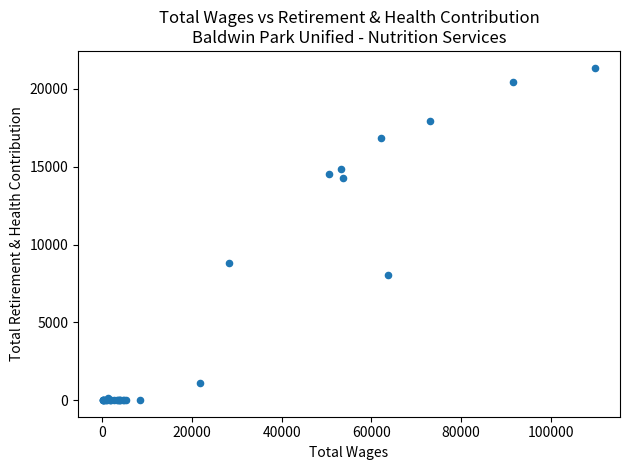

What Y value in the scatter plot is closest to 10686?

8811